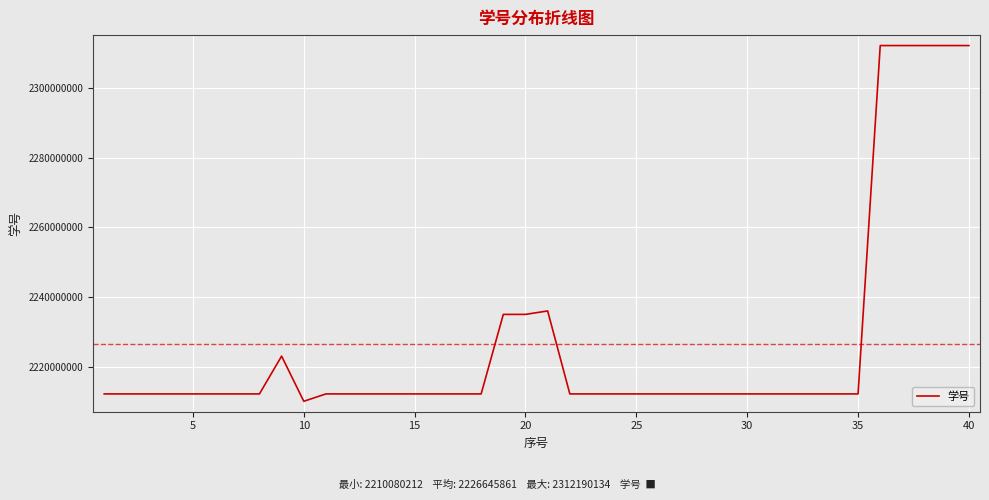

What is the maximum value shown in the chart?

2312190134